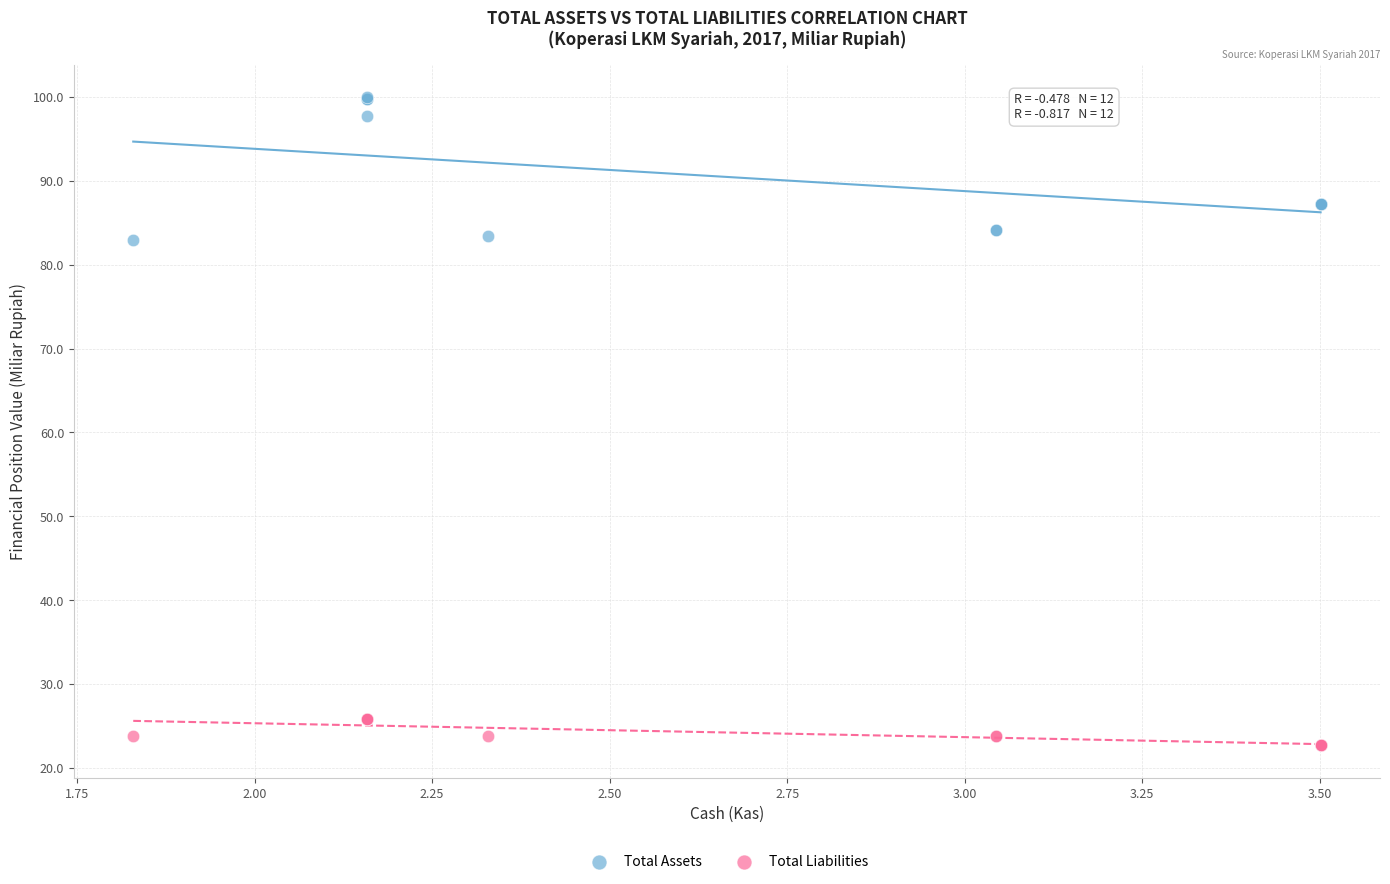

Which series reaches the minimum Y coordinate?

Total Liabilities